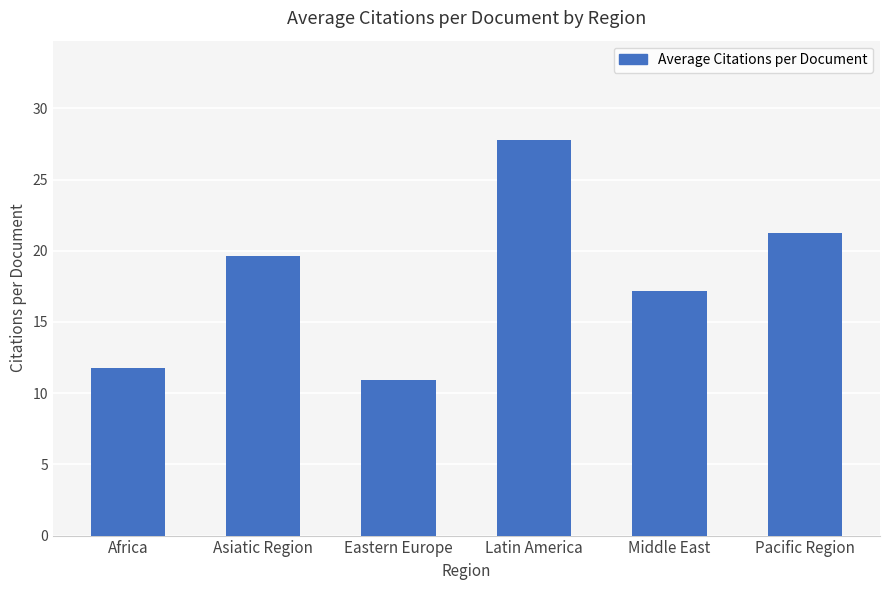

Where does the data first go above 19?

Asiatic Region